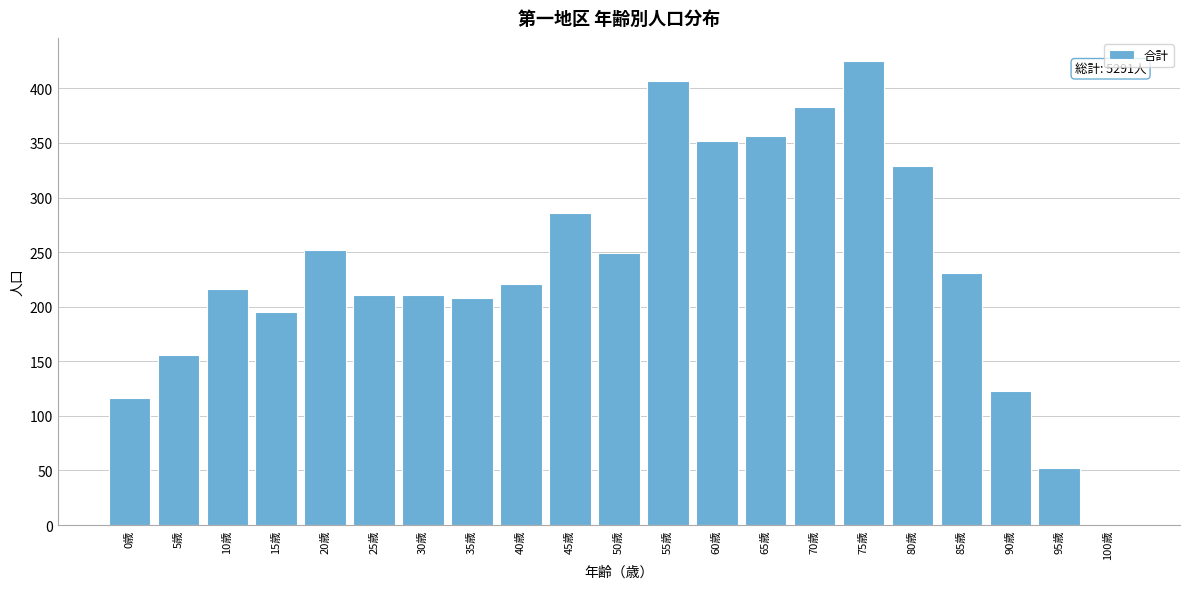

Reading left to right, what are all the values shown in this chart?

0歳=116	5歳=156	10歳=216	15歳=195	20歳=252	25歳=211	30歳=211	35歳=208	40歳=221	45歳=286	50歳=249	55歳=407	60歳=352	65歳=356	70歳=383	75歳=425	80歳=329	85歳=231	90歳=123	95歳=52	100歳=0